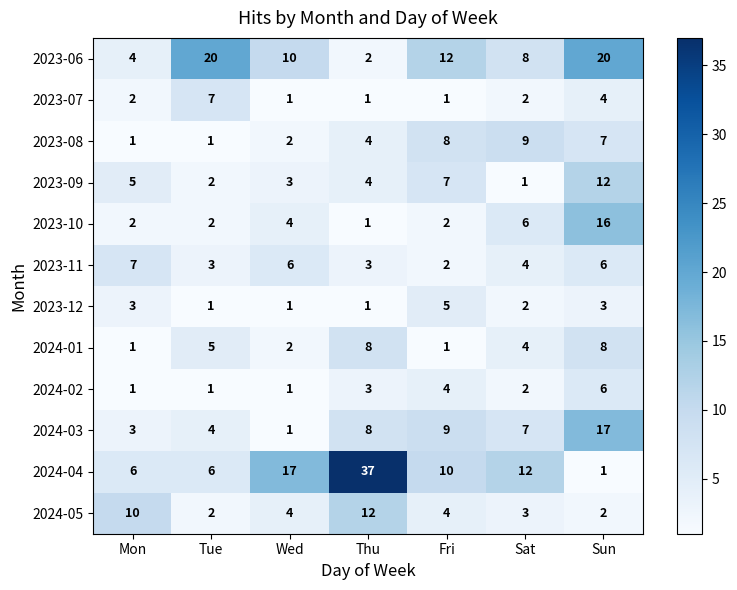

At how many categories does at least one series exceed 4?

7